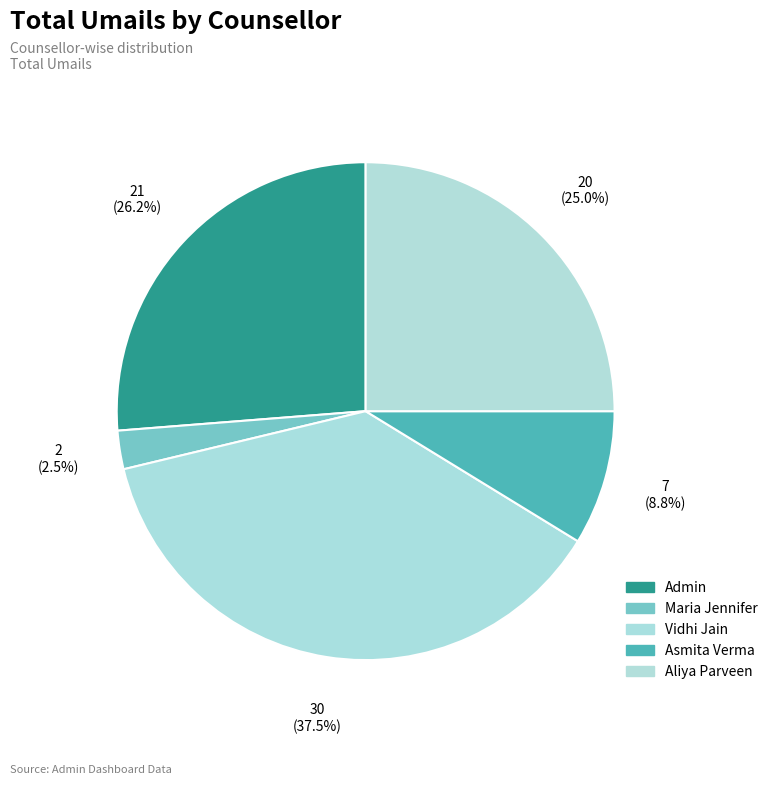

Is it true that Maria Jennifer is 14% of the pie?

False